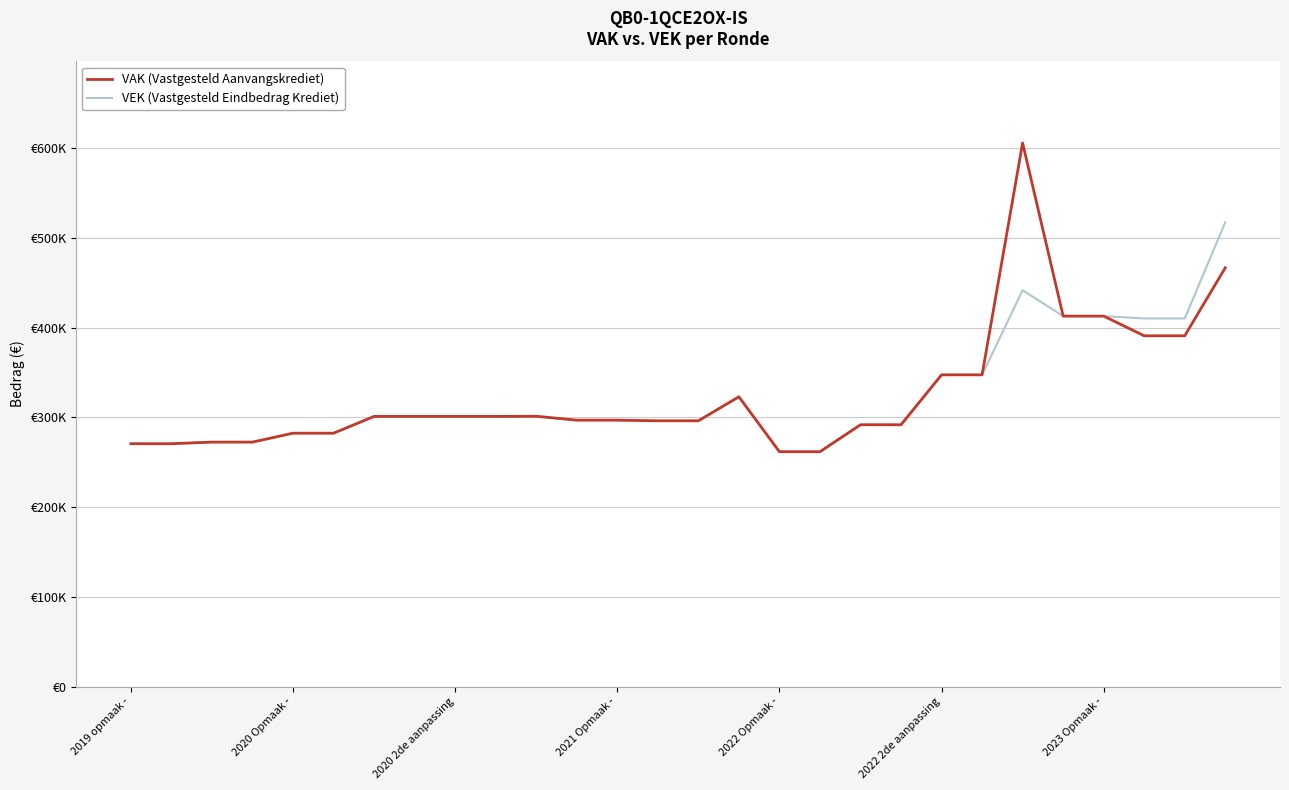

Rank the series by their maximum value, from lowest to highest.

VEK (Vastgesteld Eindbedrag Krediet), VAK (Vastgesteld Aanvangskrediet)